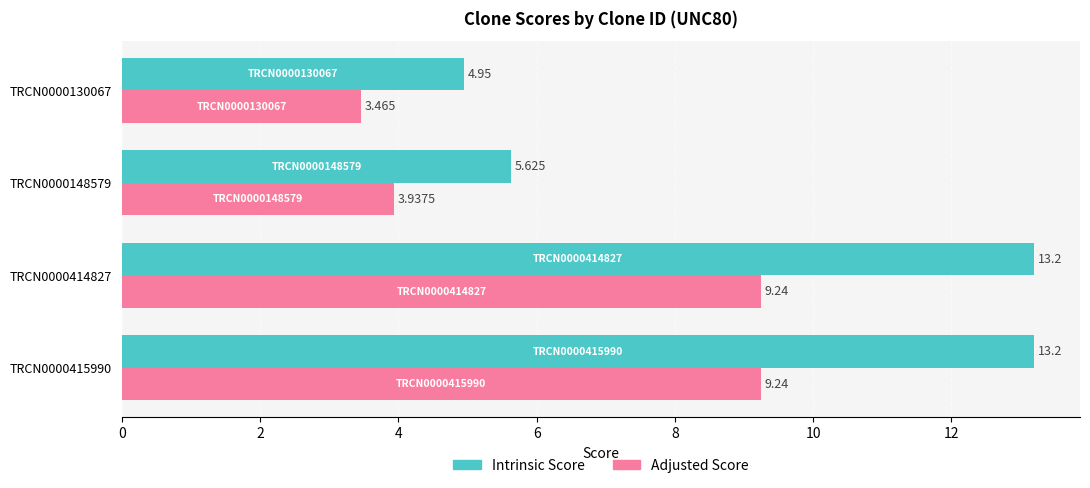

Which series changed the most between TRCN0000414827 and TRCN0000130067?

Intrinsic Score